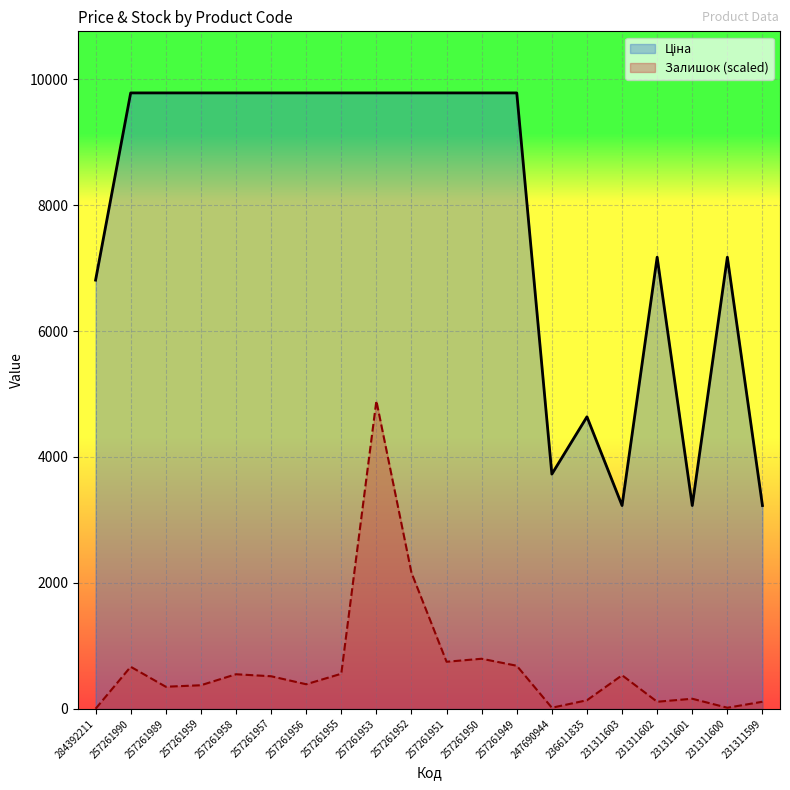

Reading left to right, transcribe all the data shown in this chart.

Ціна: 284392211=6809.2	257261990=9783.3	257261989=9783.3	257261959=9783.3	257261958=9783.3	257261957=9783.3	257261956=9783.3	257261955=9783.3	257261953=9783.3	257261952=9783.3	257261951=9783.3	257261950=9783.3	257261949=9783.3	247690944=3727.6	236611835=4637.9	231311603=3228.1	231311602=7173.5	231311601=3228.1	231311600=7173.5	231311599=3228.1
Залишок: 284392211=0.0	257261990=667.0	257261989=349.4	257261959=373.2	257261958=547.9	257261957=516.2	257261956=389.1	257261955=555.9	257261953=4891.6	257261952=2159.9	257261951=746.5	257261950=794.1	257261949=682.9	247690944=15.9	236611835=135.0	231311603=532.0	231311602=111.2	231311601=158.8	231311600=15.9	231311599=111.2